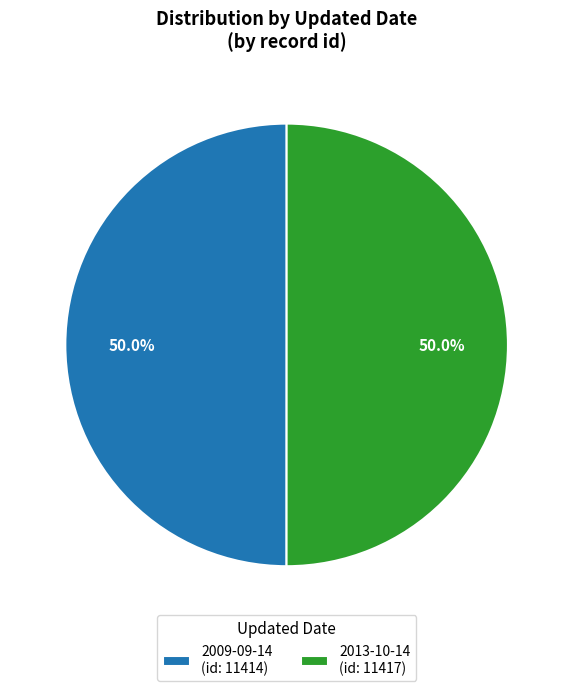

Approximately how many times larger is the value at 2009-09-14 (id: 11414) compared to 2013-10-14 (id: 11417)?

1.0